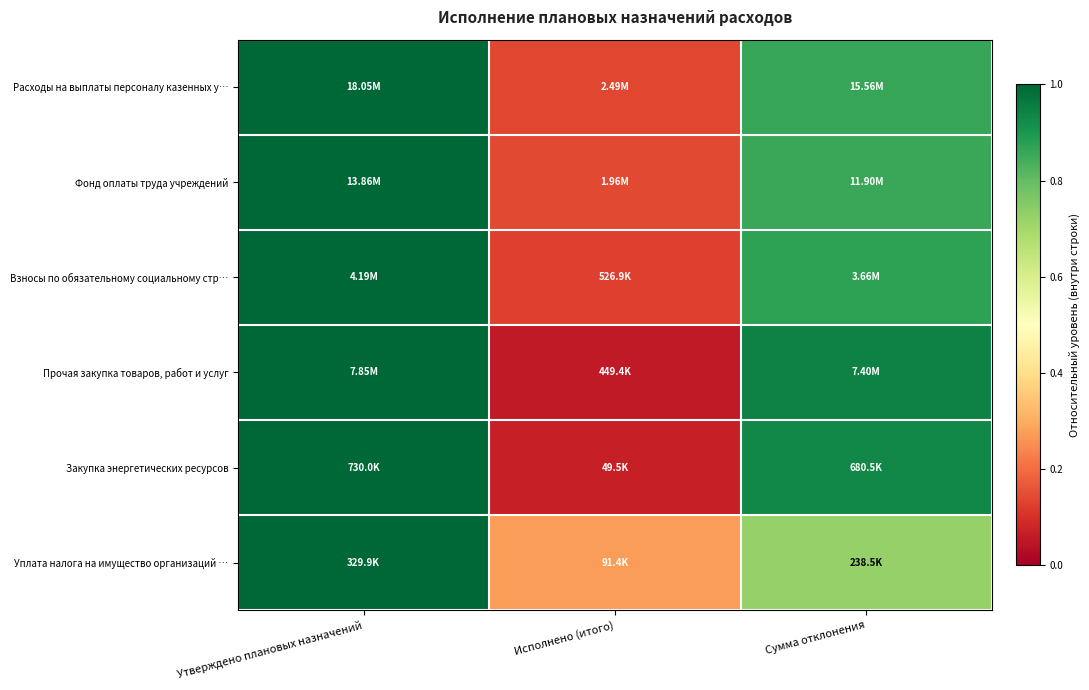

How many categories are shown in the chart?

3